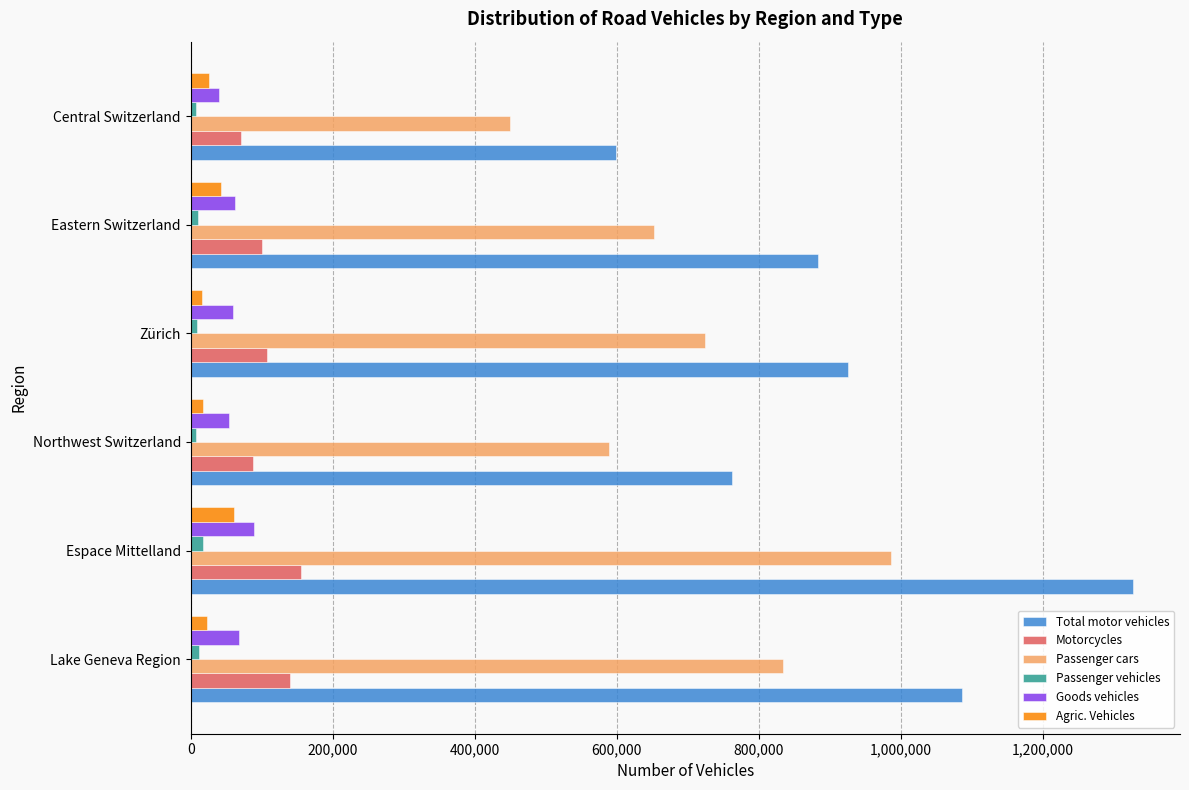

Which series has the widest spread of values?

Total motor vehicles